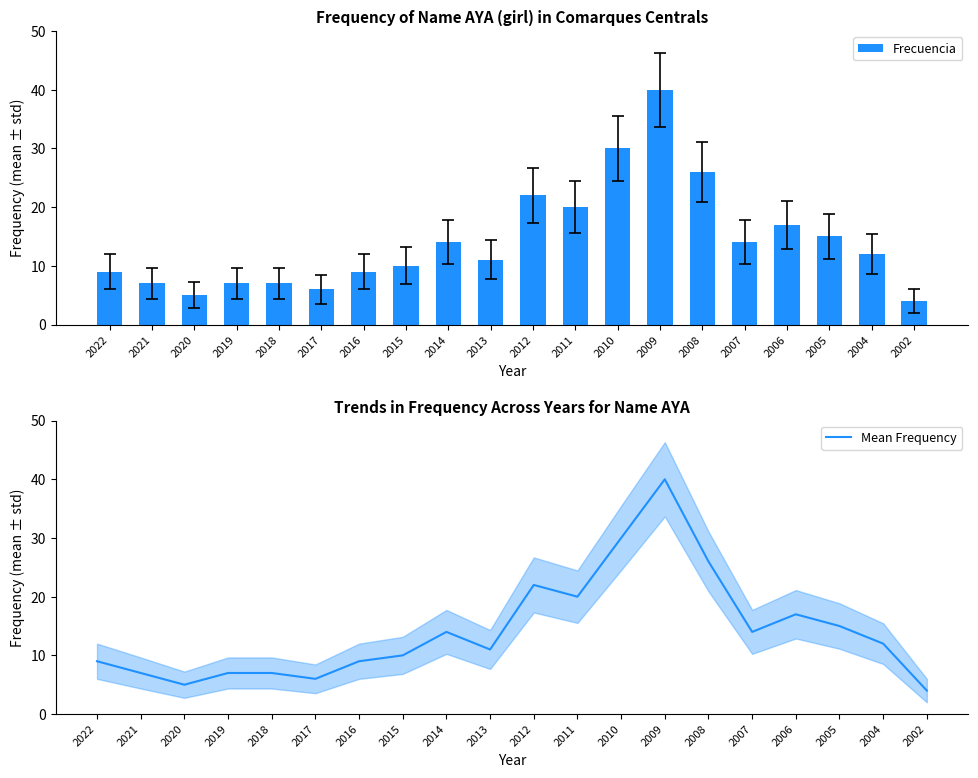

The value of Frecuencia at 2022 is 9. True or false?

True